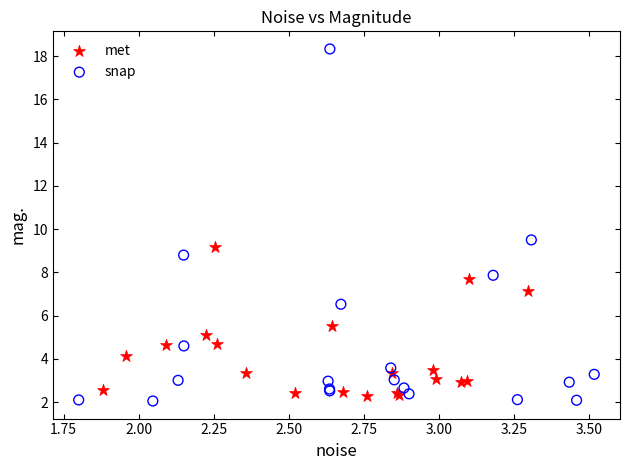

What are all the series names shown in the legend?

met, snap